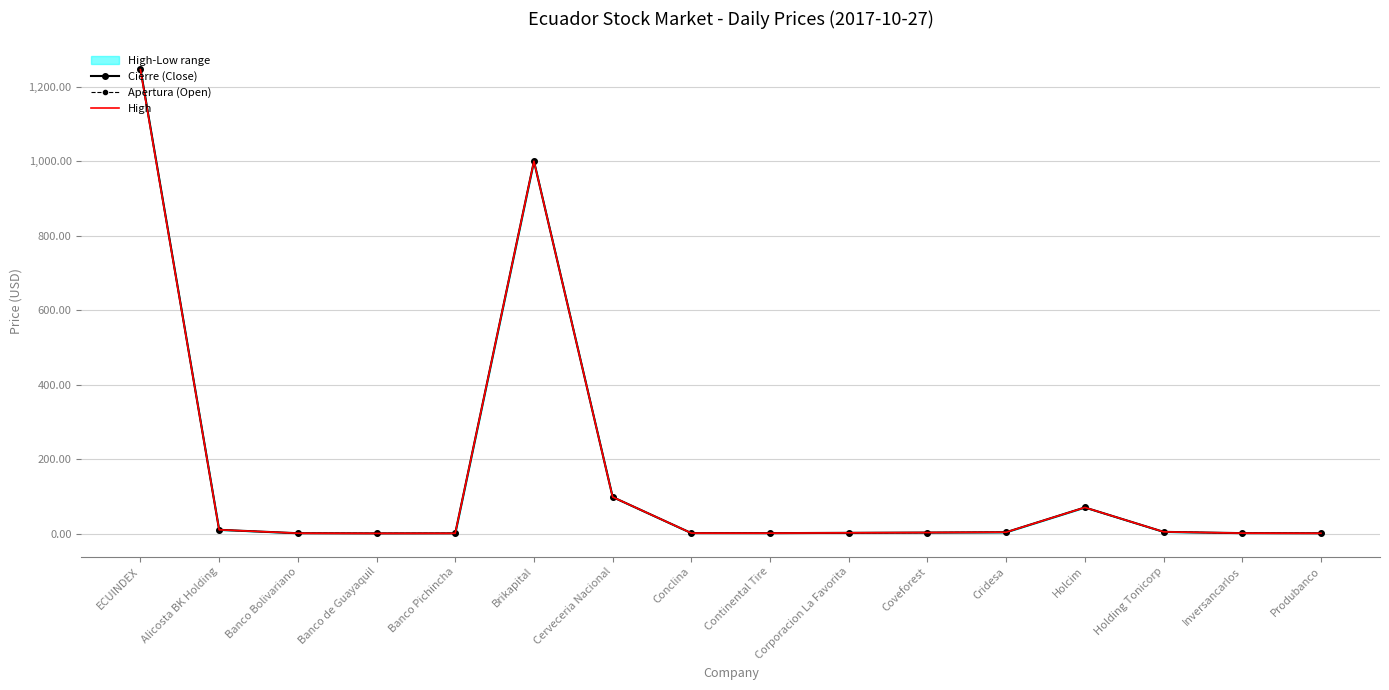

Which series has the largest range (max minus min)?

Cierre (Close)